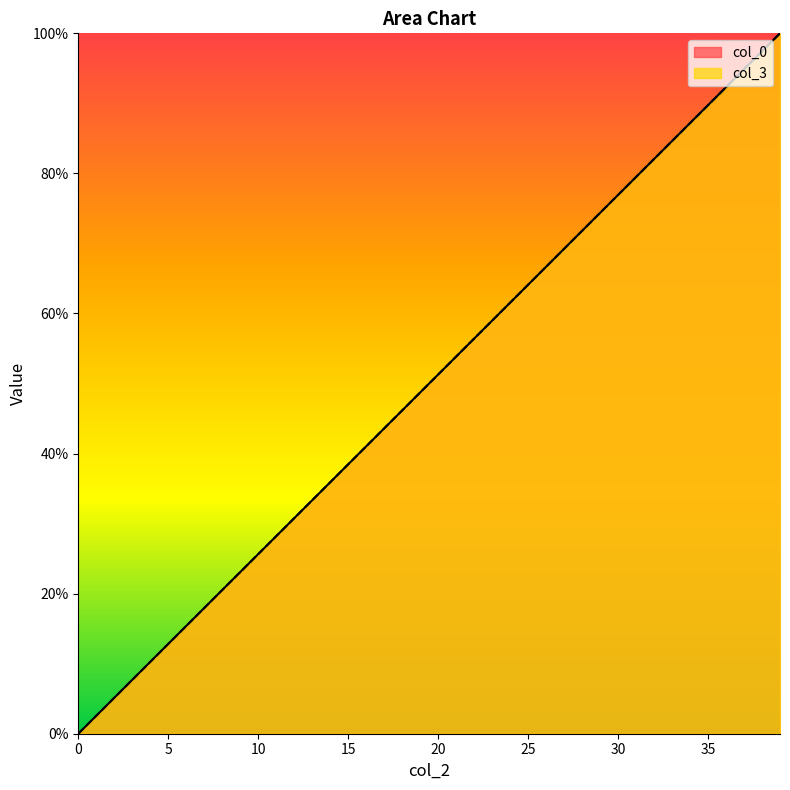

At which category is the sum across all series the highest?

39